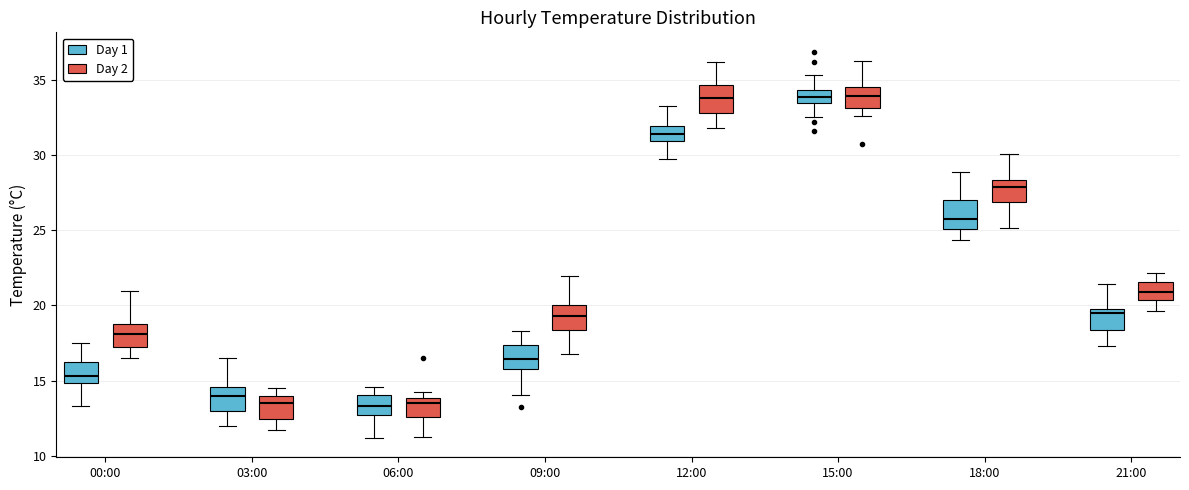

Reading left to right, transcribe this box plot: for each box, give where its median line is, the range the box spans, and where its two whiskers end, as read against the y-axis. The values are not printed on the chart, so give them approximately, as read against the axis.

00:00 (Day 1): median 15.5, box 15.0 to 16.0, whiskers 13.5 to 17.5
00:00 (Day 2): median 18.0, box 17.0 to 18.5, whiskers 16.5 to 21.0
03:00 (Day 1): median 14.0, box 13.0 to 14.5, whiskers 12.0 to 16.5
03:00 (Day 2): median 13.5, box 12.5 to 14.0, whiskers 11.5 to 14.5
06:00 (Day 1): median 13.5, box 12.5 to 14.0, whiskers 11.0 to 14.5
06:00 (Day 2): median 13.5, box 12.5 to 14.0, whiskers 11.0 to 14.5
09:00 (Day 1): median 16.5, box 16.0 to 17.5, whiskers 14.0 to 18.5
09:00 (Day 2): median 19.5, box 18.5 to 20.0, whiskers 17.0 to 22.0
12:00 (Day 1): median 31.5, box 31.0 to 32.0, whiskers 29.5 to 33.5
12:00 (Day 2): median 34.0, box 33.0 to 34.5, whiskers 32.0 to 36.0
15:00 (Day 1): median 34.0, box 33.5 to 34.5, whiskers 32.5 to 35.5
15:00 (Day 2): median 34.0, box 33.0 to 34.5, whiskers 32.5 to 36.5
18:00 (Day 1): median 25.5, box 25.0 to 27.0, whiskers 24.5 to 29.0
18:00 (Day 2): median 28.0, box 27.0 to 28.5, whiskers 25.0 to 30.0
21:00 (Day 1): median 19.5, box 18.5 to 20.0, whiskers 17.5 to 21.5
21:00 (Day 2): median 21.0, box 20.5 to 21.5, whiskers 19.5 to 22.0